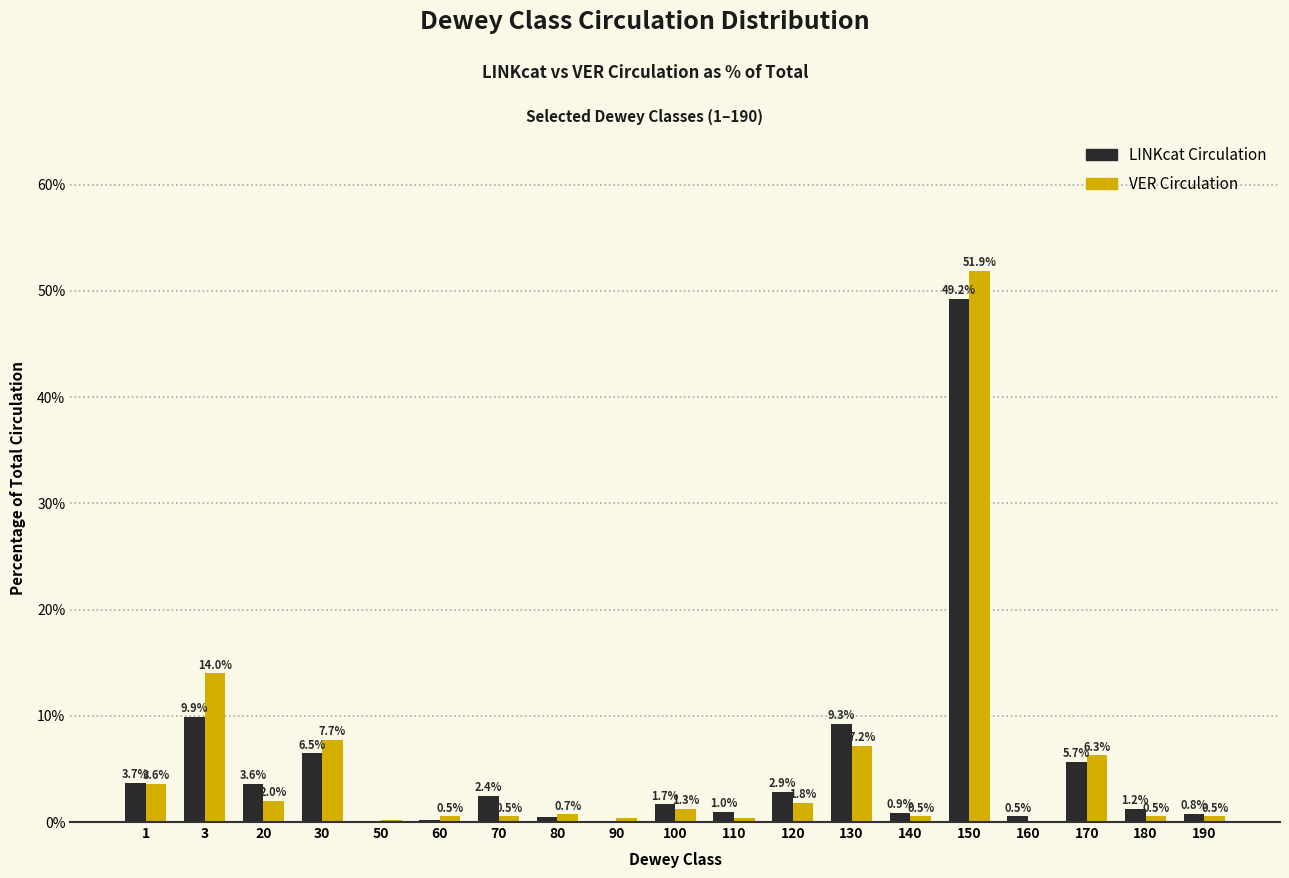

What is the sum of all VER Circulation values?

100.0